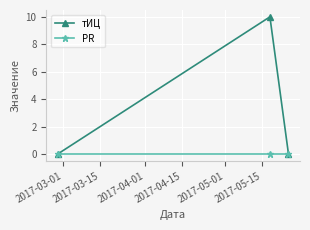

List the series in order of their overall mean, lowest first.

PR, тИЦ